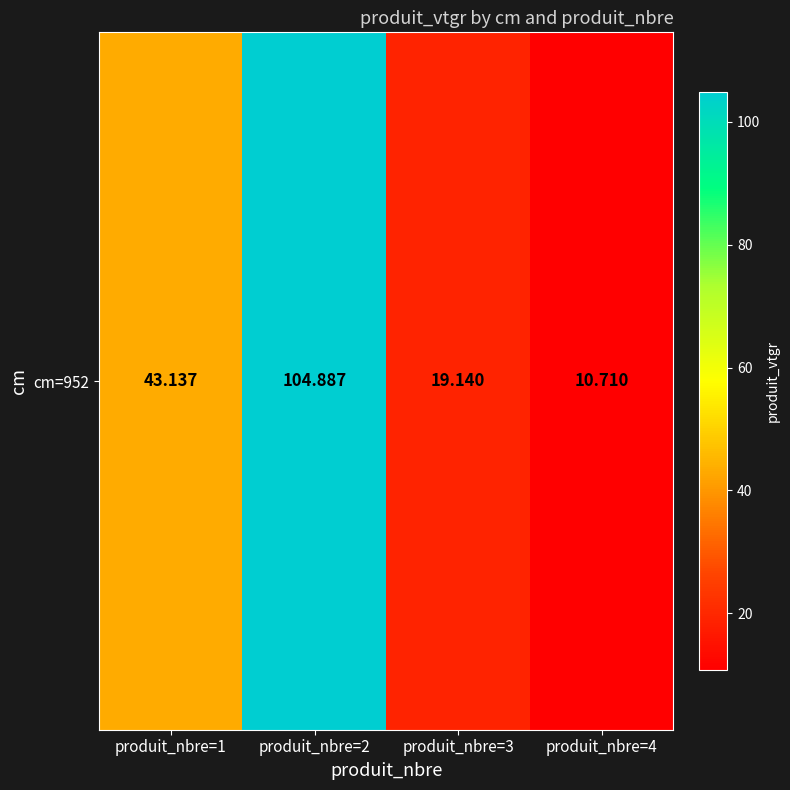

At which category does the chart reach its peak across all series?

produit_nbre=2